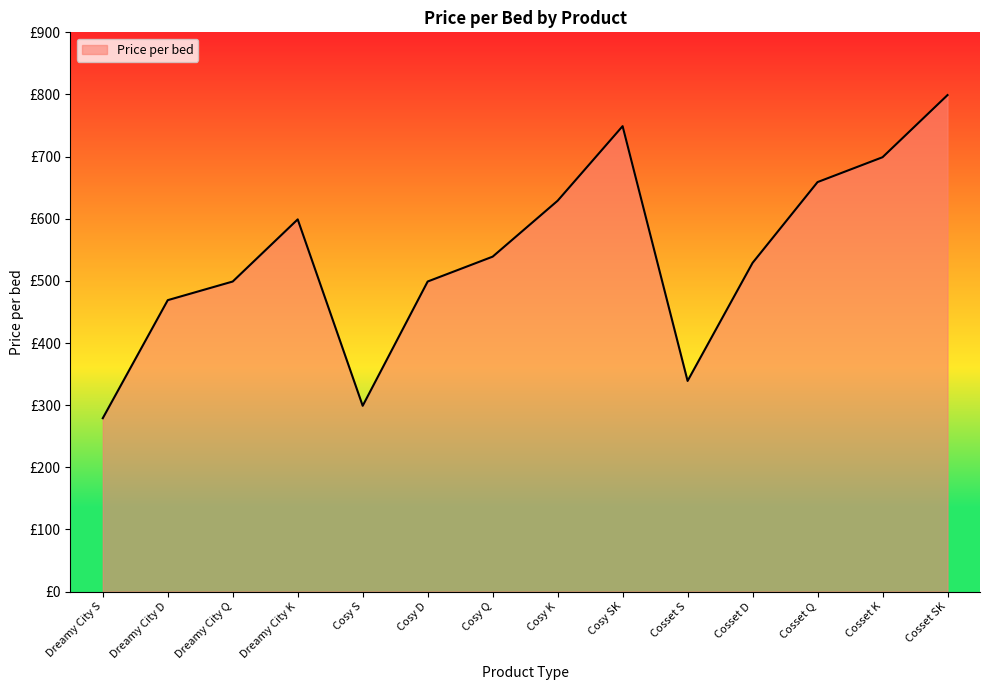

Does the chart display data point markers on the line(s)?

No